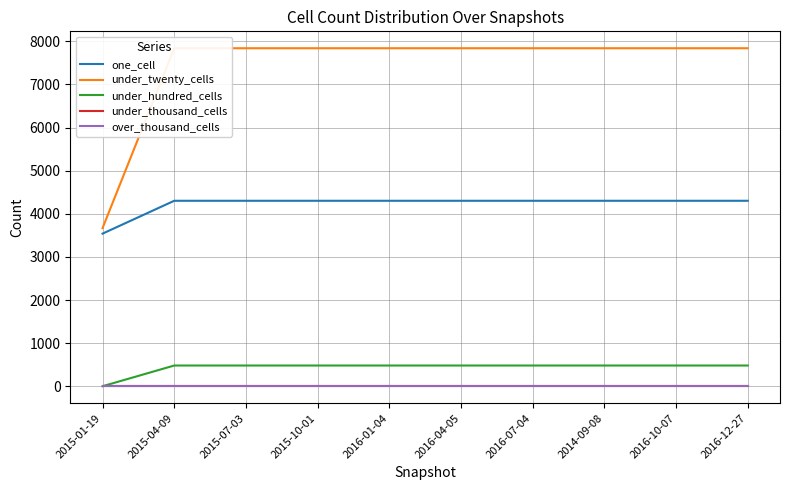

Which series has the largest range (max minus min)?

under_twenty_cells